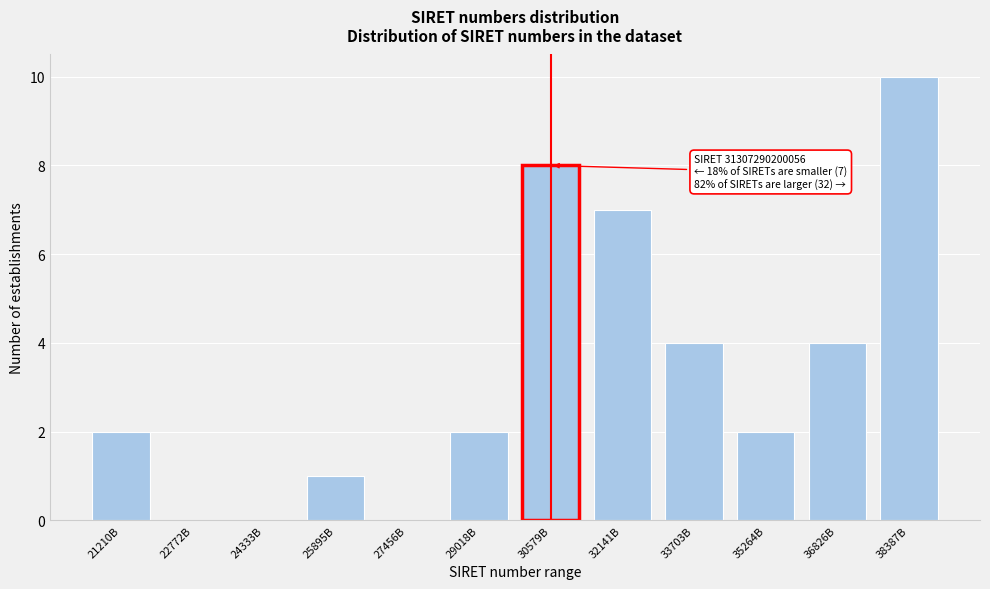

Reading left to right, extract all data points from this chart.

21210B=2	22772B=0	24333B=0	25895B=1	27456B=0	29018B=2	30579B=8	32141B=7	33703B=4	35264B=2	36826B=4	38387B=10